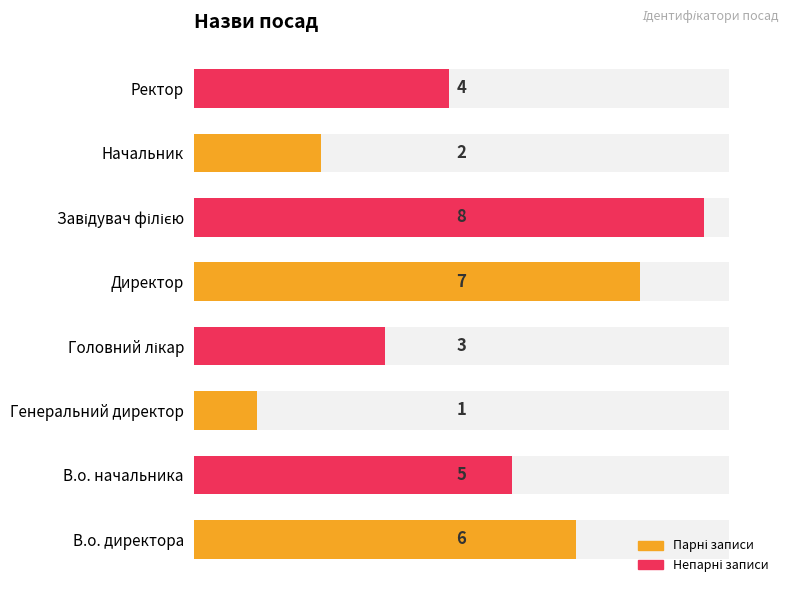

What is the minimum value for Парні записи (Ідентифікатор)?

1